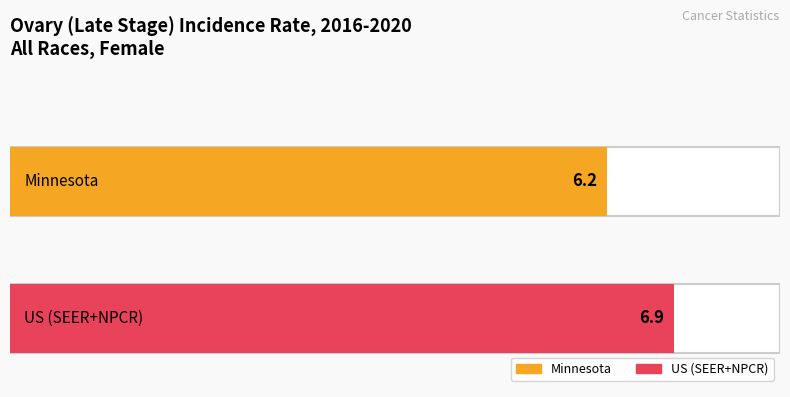

Reading left to right, extract all data points from this chart.

6.2	6.9